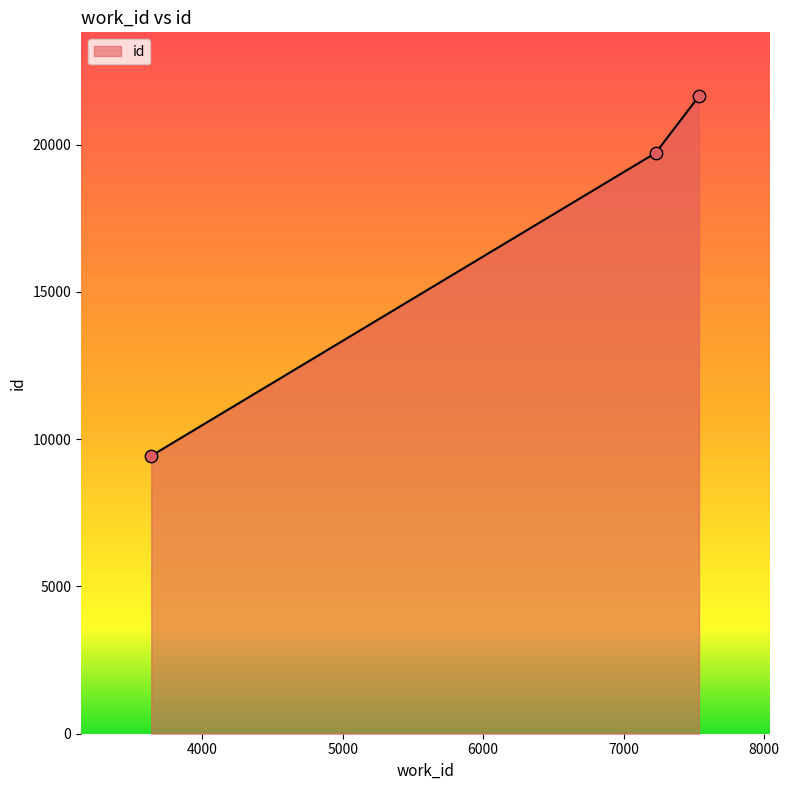

What is the maximum value shown in the chart?

21651